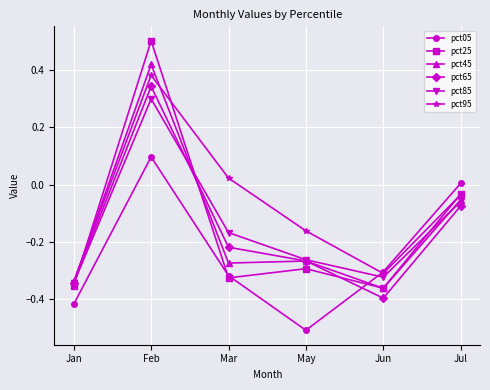

The value of pct05 at Feb is 0.1. True or false?

True